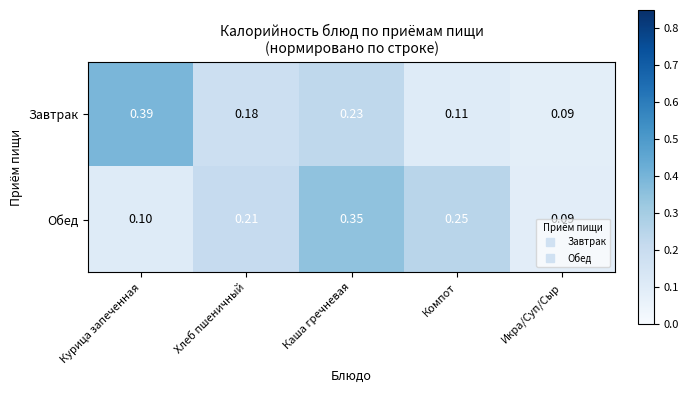

At which category is the sum across all series the highest?

Каша гречневая